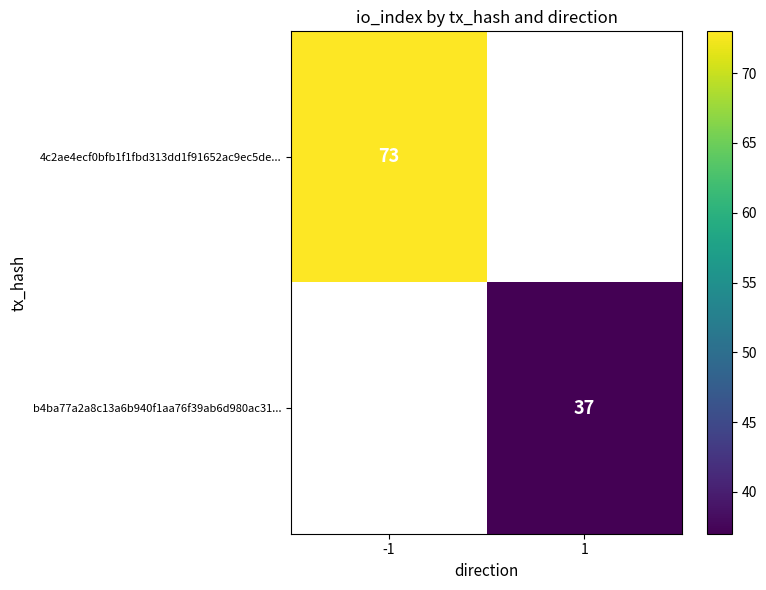

The b4ba77a2a8c13a6b940f1aa76f39ab6d980ac31... series shows 37 at 1. True or false?

True